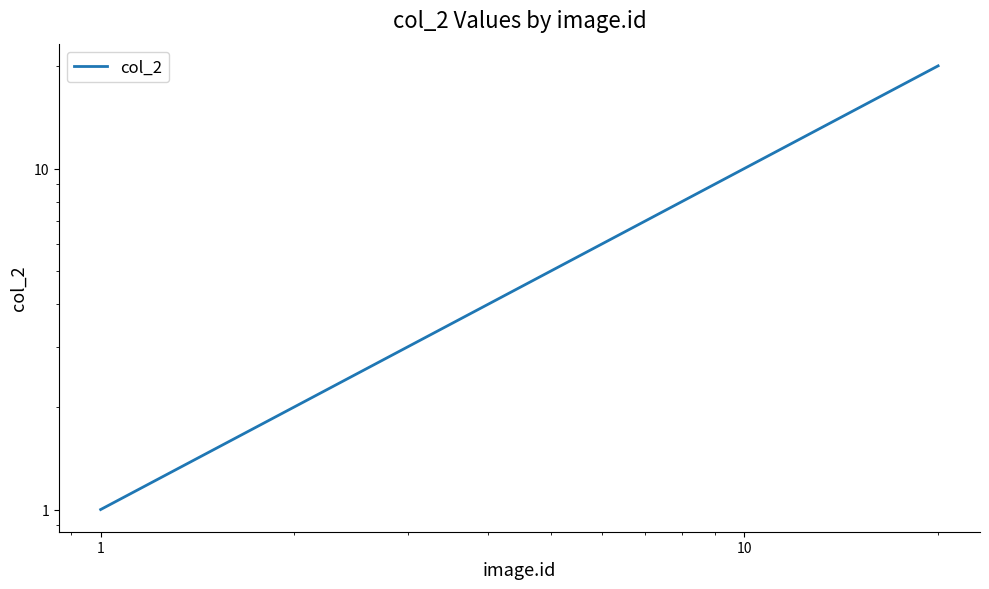

What is the sum of all values?

210